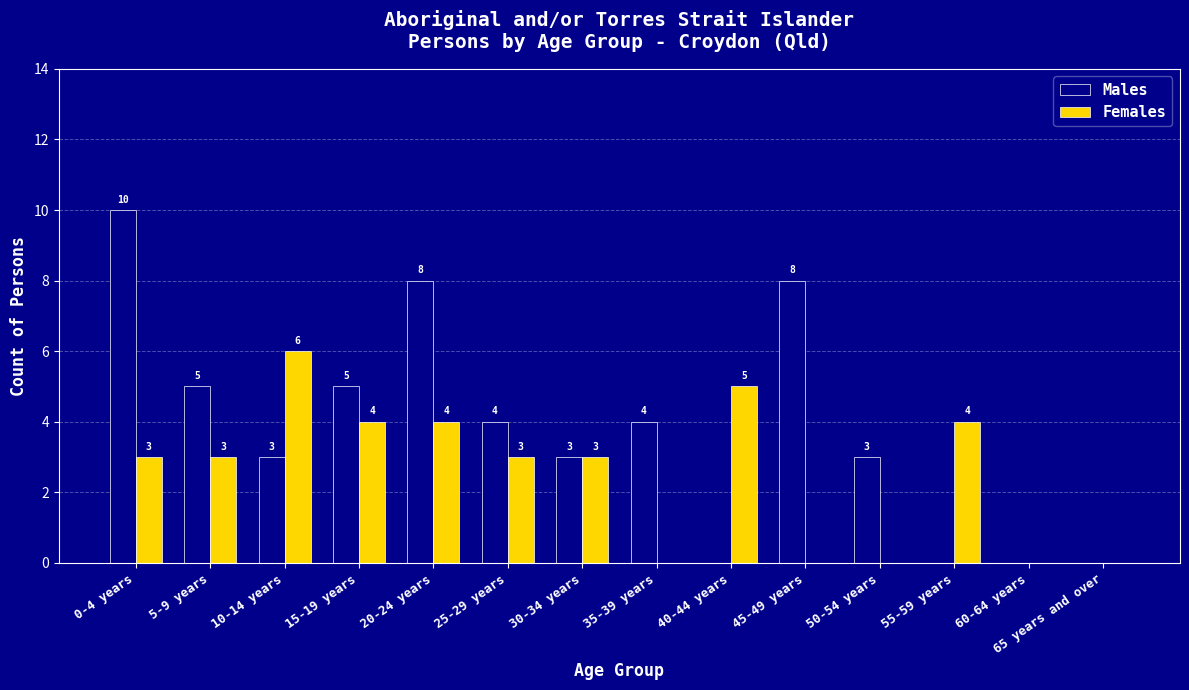

What is the maximum value shown in the chart?

10